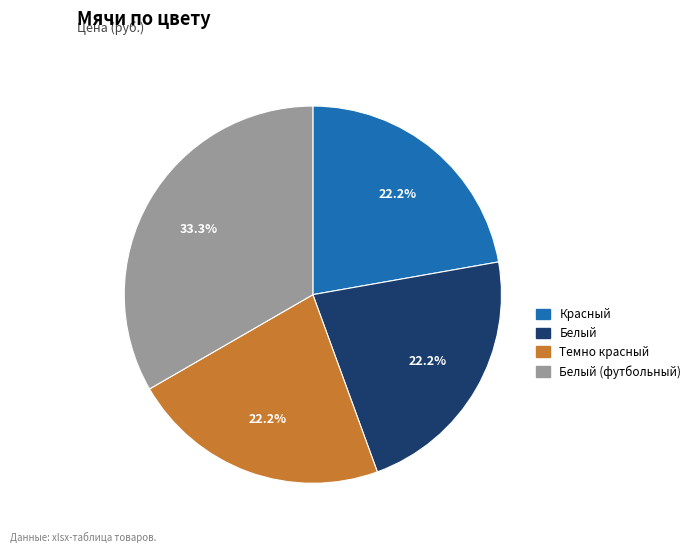

Count the number of slices in the pie.

4